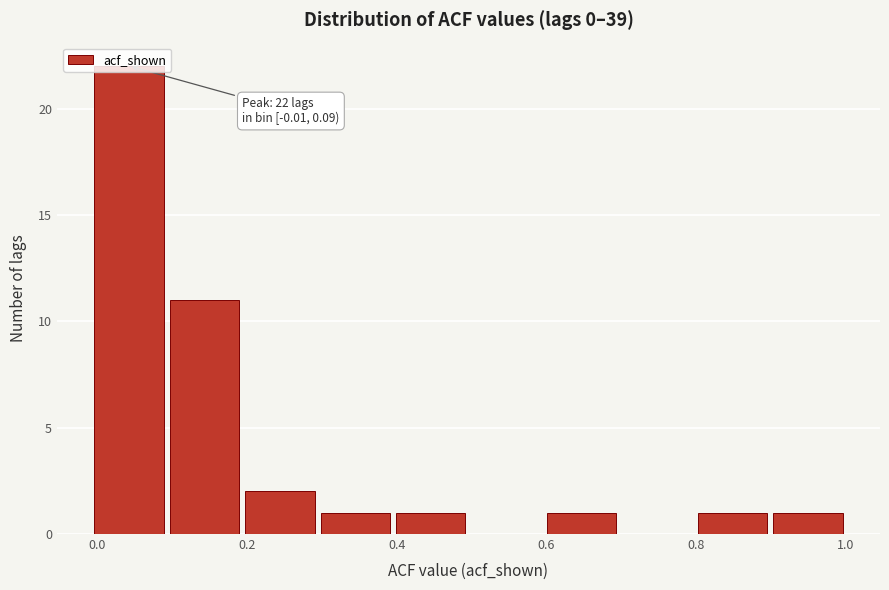

Over which range of the x-axis is the bar tallest?

0.0 to 0.1